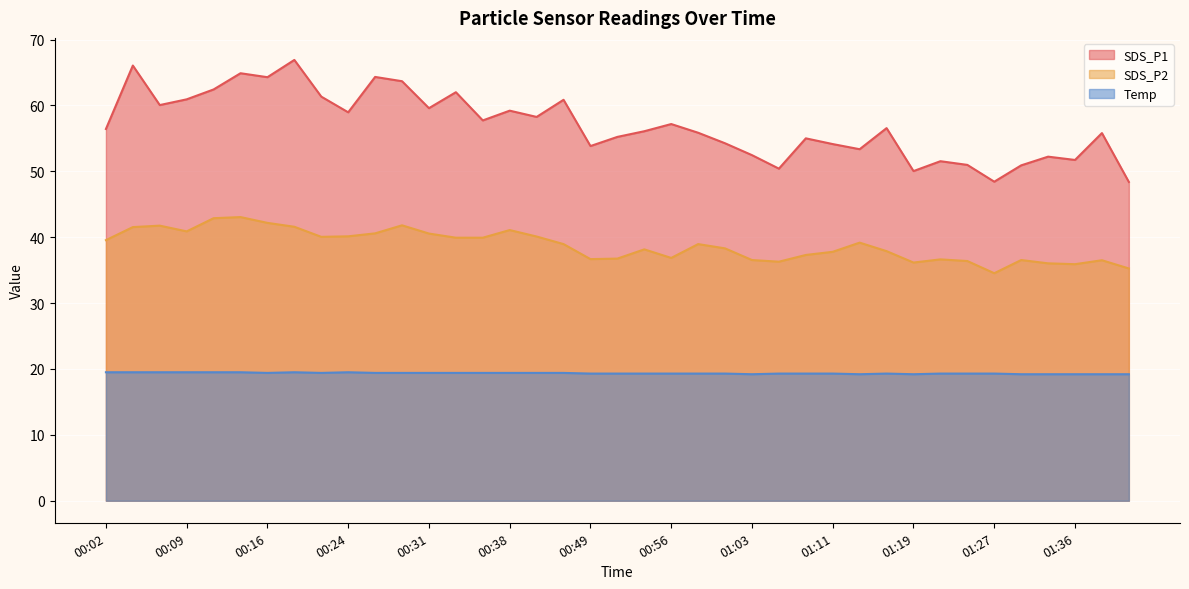

Reading left to right, what are all the values shown in this chart?

SDS_P1: 00:02=56.4	00:04=66.0	00:07=60.0	00:09=60.9	00:11=62.4	00:14=64.9	00:16=64.3	00:19=66.9	00:21=61.3	00:24=59.0	00:26=64.3	00:28=63.7	00:31=59.6	00:33=62.0	00:36=57.7	00:38=59.2	00:41=58.2	00:44=60.9	00:49=53.8	00:51=55.2	00:54=56.1	00:56=57.2	00:59=55.9	01:01=54.2	01:03=52.5	01:06=50.4	01:08=55.0	01:11=54.1	01:14=53.4	01:17=56.5	01:19=50.0	01:22=51.5	01:25=51.0	01:27=48.4	01:30=50.9	01:33=52.2	01:36=51.7	01:39=55.8	01:41=48.4
SDS_P2: 00:02=39.5	00:04=41.5	00:07=41.8	00:09=40.9	00:11=42.9	00:14=43.0	00:16=42.2	00:19=41.6	00:21=40.0	00:24=40.1	00:26=40.6	00:28=41.8	00:31=40.5	00:33=39.9	00:36=39.9	00:38=41.1	00:41=40.1	00:44=39.0	00:49=36.7	00:51=36.8	00:54=38.1	00:56=36.9	00:59=39.0	01:01=38.3	01:03=36.5	01:06=36.3	01:08=37.3	01:11=37.8	01:14=39.2	01:17=37.9	01:19=36.1	01:22=36.6	01:25=36.4	01:27=34.5	01:30=36.5	01:33=36.0	01:36=35.9	01:39=36.5	01:41=35.2
Temp: 00:02=19.5	00:04=19.5	00:07=19.5	00:09=19.5	00:11=19.5	00:14=19.5	00:16=19.4	00:19=19.5	00:21=19.4	00:24=19.5	00:26=19.4	00:28=19.4	00:31=19.4	00:33=19.4	00:36=19.4	00:38=19.4	00:41=19.4	00:44=19.4	00:49=19.3	00:51=19.3	00:54=19.3	00:56=19.3	00:59=19.3	01:01=19.3	01:03=19.2	01:06=19.3	01:08=19.3	01:11=19.3	01:14=19.2	01:17=19.3	01:19=19.2	01:22=19.3	01:25=19.3	01:27=19.3	01:30=19.2	01:33=19.2	01:36=19.2	01:39=19.2	01:41=19.2